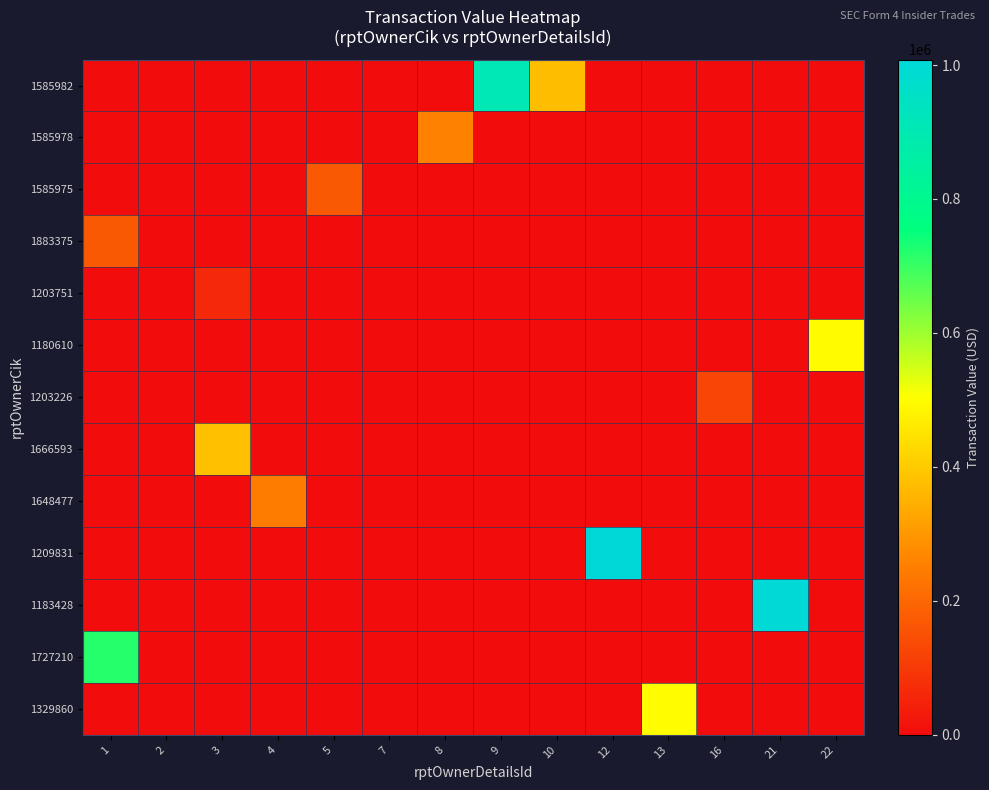

Reading right to left, extract all data points from this chart.

1585982: 22=0	21=0	16=0	13=0	12=0	10=374920	9=900819	8=0	7=0	5=0	4=0	3=0	2=0	1=0
1585978: 22=0	21=0	16=0	13=0	12=0	10=0	9=0	8=256725	7=0	5=0	4=0	3=0	2=0	1=0
1585975: 22=0	21=0	16=0	13=0	12=0	10=0	9=0	8=0	7=0	5=168000	4=0	3=0	2=0	1=0
1883375: 22=0	21=0	16=0	13=0	12=0	10=0	9=0	8=0	7=0	5=0	4=0	3=0	2=0	1=171000
1203751: 22=0	21=0	16=0	13=0	12=0	10=0	9=0	8=0	7=0	5=0	4=0	3=63530	2=0	1=0
1180610: 22=499620	21=0	16=0	13=0	12=0	10=0	9=0	8=0	7=0	5=0	4=0	3=0	2=0	1=0
1203226: 22=0	21=0	16=127850	13=0	12=0	10=0	9=0	8=0	7=0	5=0	4=0	3=0	2=0	1=0
1666593: 22=0	21=0	16=0	13=0	12=0	10=0	9=0	8=0	7=0	5=0	4=0	3=381371	2=0	1=0
1648477: 22=0	21=0	16=0	13=0	12=0	10=0	9=0	8=0	7=0	5=0	4=244794	3=0	2=0	1=0
1209831: 22=0	21=0	16=0	13=0	12=1008200	10=0	9=0	8=0	7=0	5=0	4=0	3=0	2=0	1=0
1183428: 22=0	21=1000168	16=0	13=0	12=0	10=0	9=0	8=0	7=0	5=0	4=0	3=0	2=0	1=0
1727210: 22=0	21=0	16=0	13=0	12=0	10=0	9=0	8=0	7=0	5=0	4=0	3=0	2=0	1=717088
1329860: 22=0	21=0	16=0	13=500650	12=0	10=0	9=0	8=0	7=0	5=0	4=0	3=0	2=0	1=0